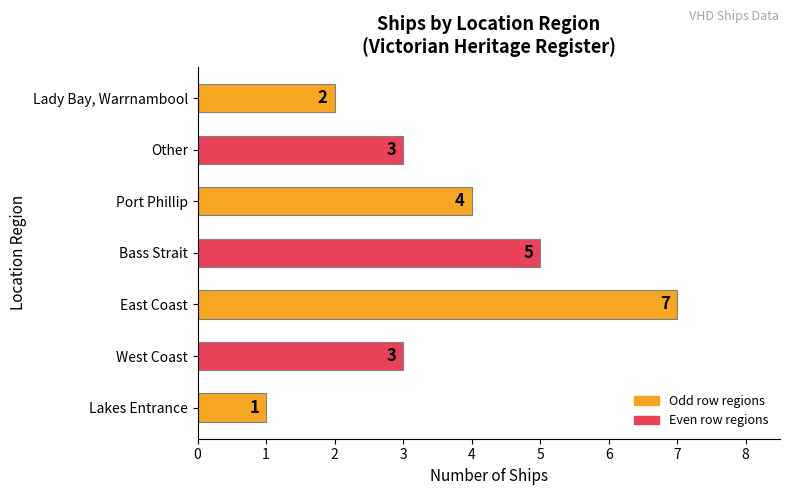

What is the maximum value shown in the chart?

7